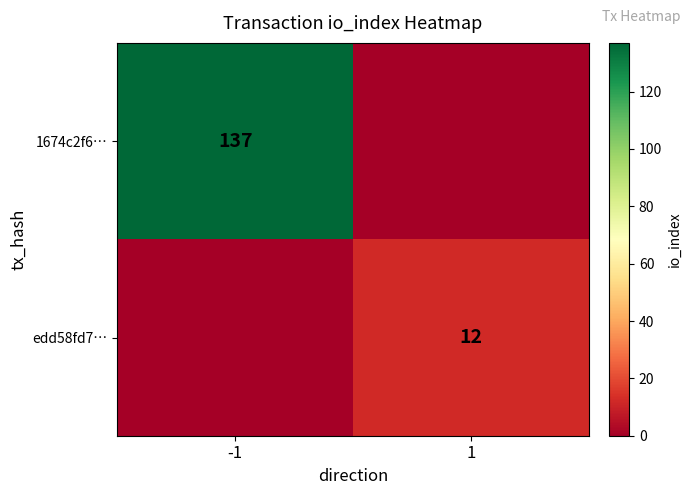

True or false: 1674c2f6… has a value of 137 at -1.

True